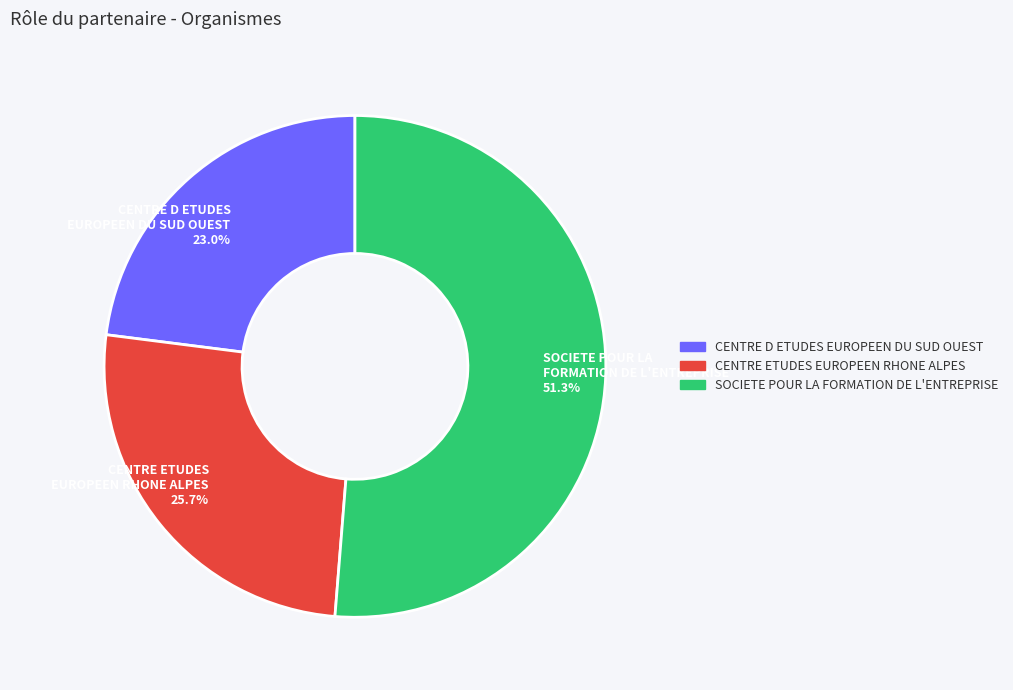

What is the smallest slice in the pie chart?

CENTRE D ETUDES EUROPEEN DU SUD OUEST 23.0%